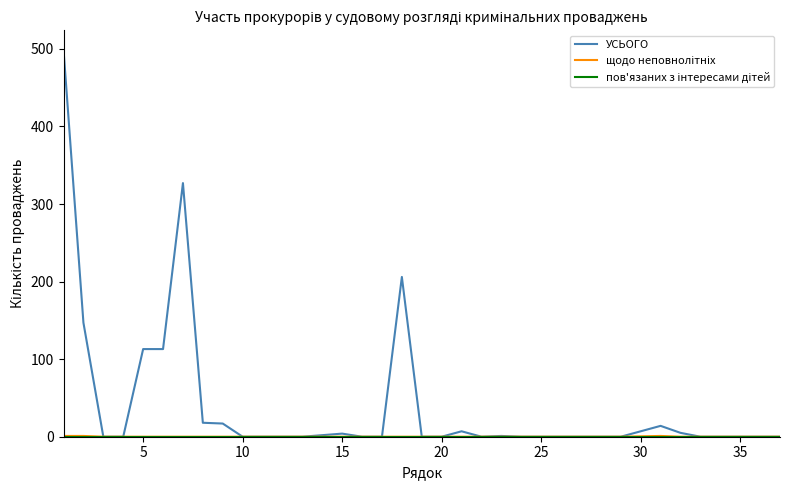

What is the greatest value displayed?

499